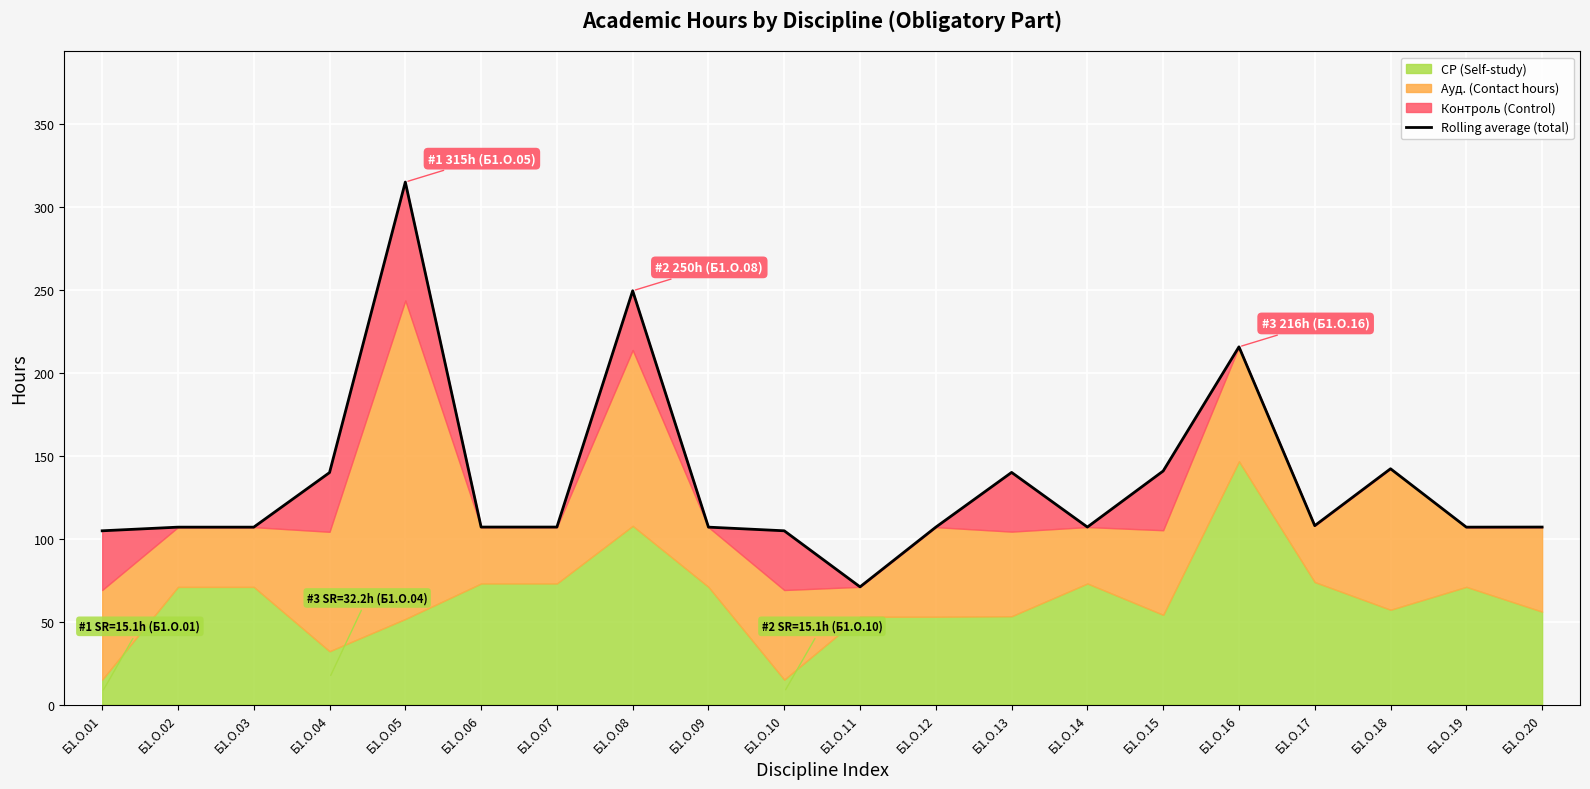

Reading left to right, list all the values displayed in this chart.

Б1.О.01=104.8	Б1.О.02=107.0	Б1.О.03=107.0	Б1.О.04=139.9	Б1.О.05=315.1	Б1.О.06=107.0	Б1.О.07=107.0	Б1.О.08=249.5	Б1.О.09=107.0	Б1.О.10=104.8	Б1.О.11=71.0	Б1.О.12=107.0	Б1.О.13=140.0	Б1.О.14=107.0	Б1.О.15=140.8	Б1.О.16=215.7	Б1.О.17=107.9	Б1.О.18=142.2	Б1.О.19=107.0	Б1.О.20=107.0